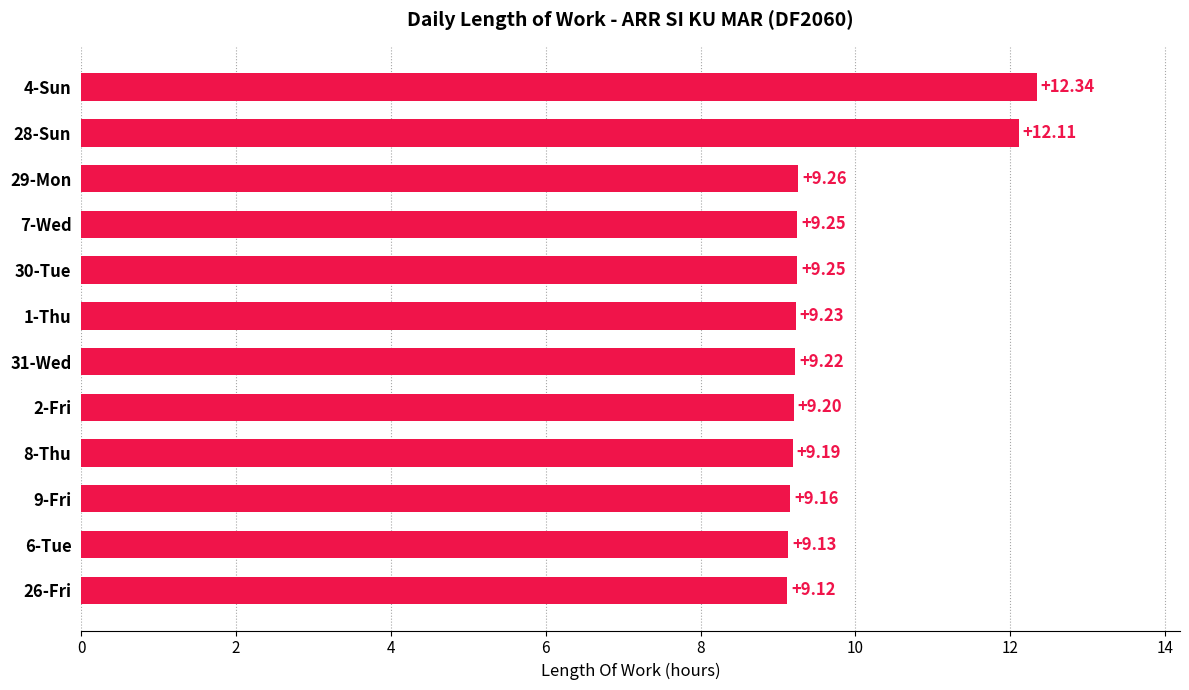

What is the greatest value displayed?

12.3